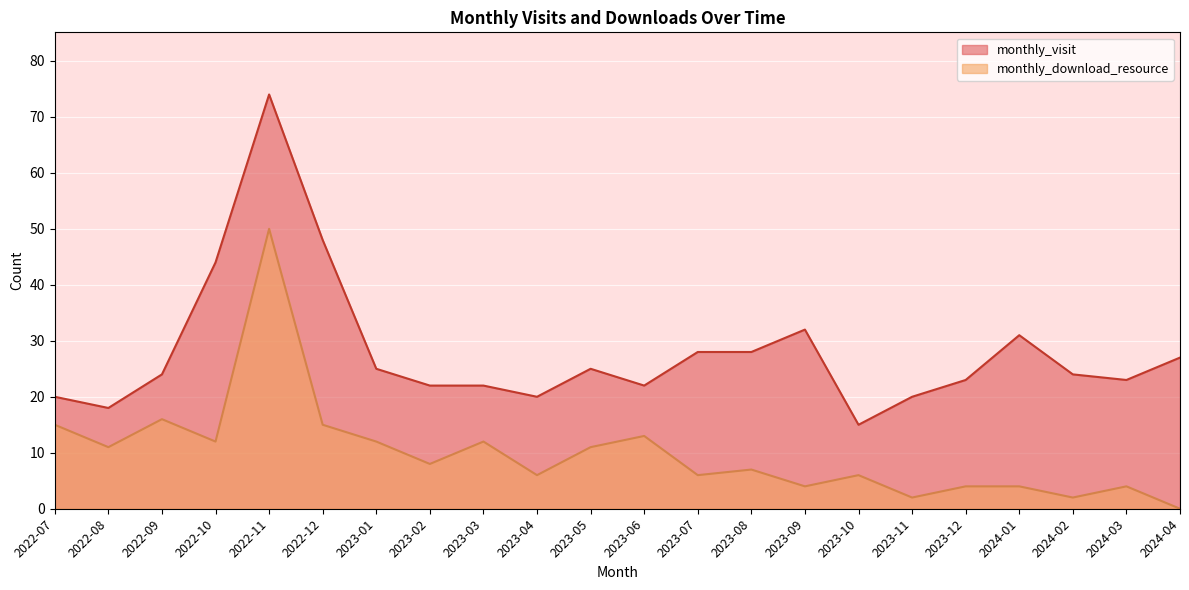

The value of monthly_visit at 2022-10 is 44. True or false?

True